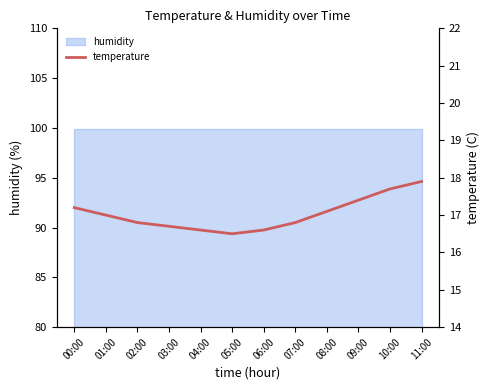

Approximately how many times larger is the value at 01:00 compared to 04:00?

1.0